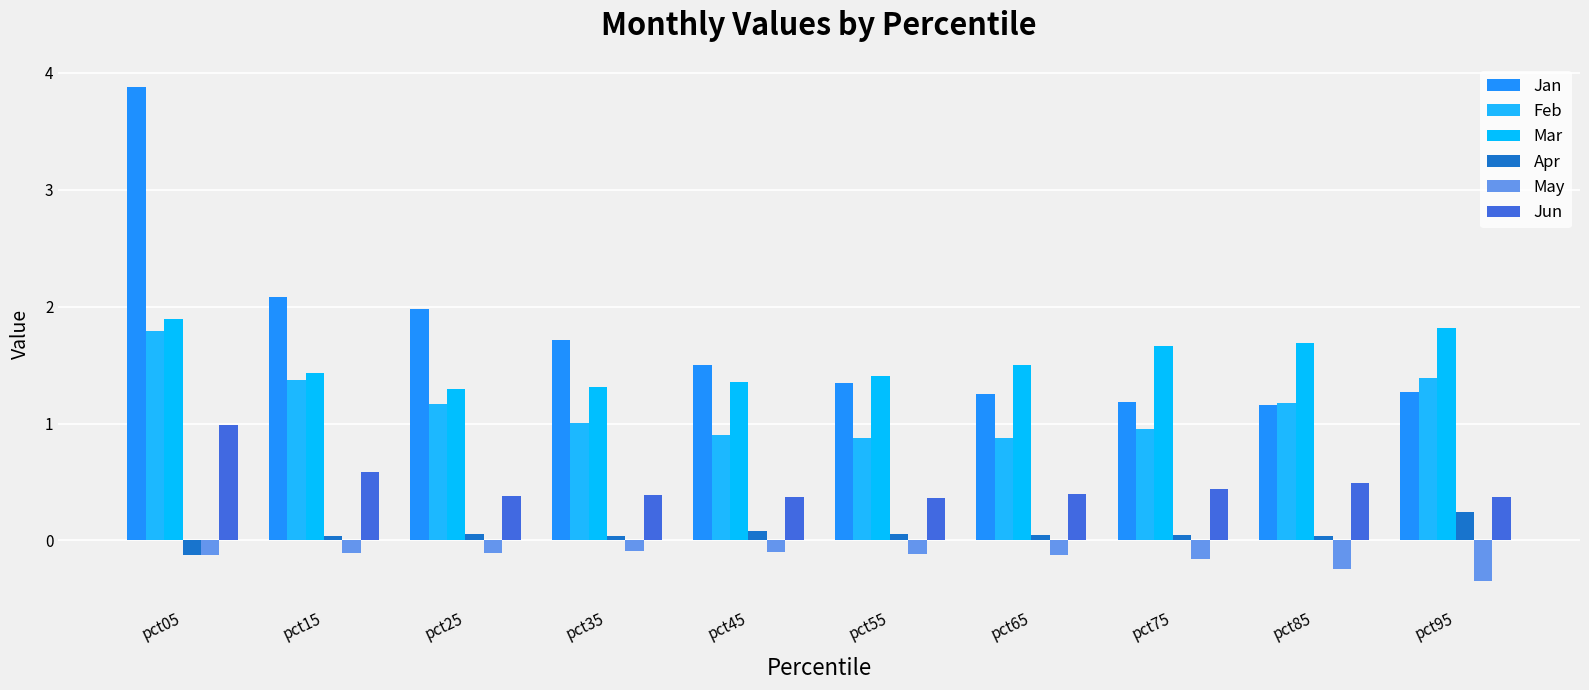

Which series has the largest total across all categories?

Jan